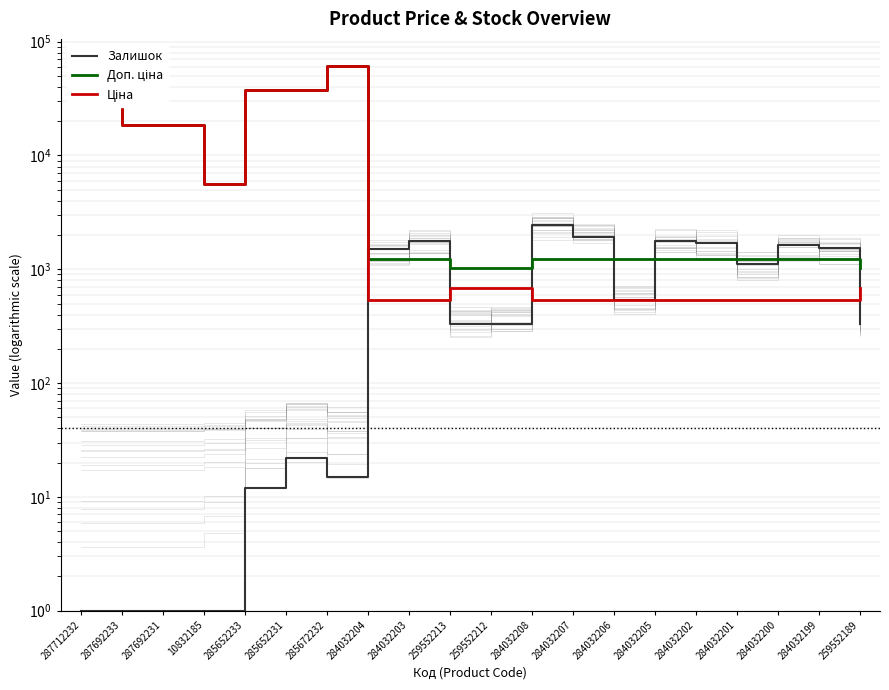

What position from the left is 259552212?

11